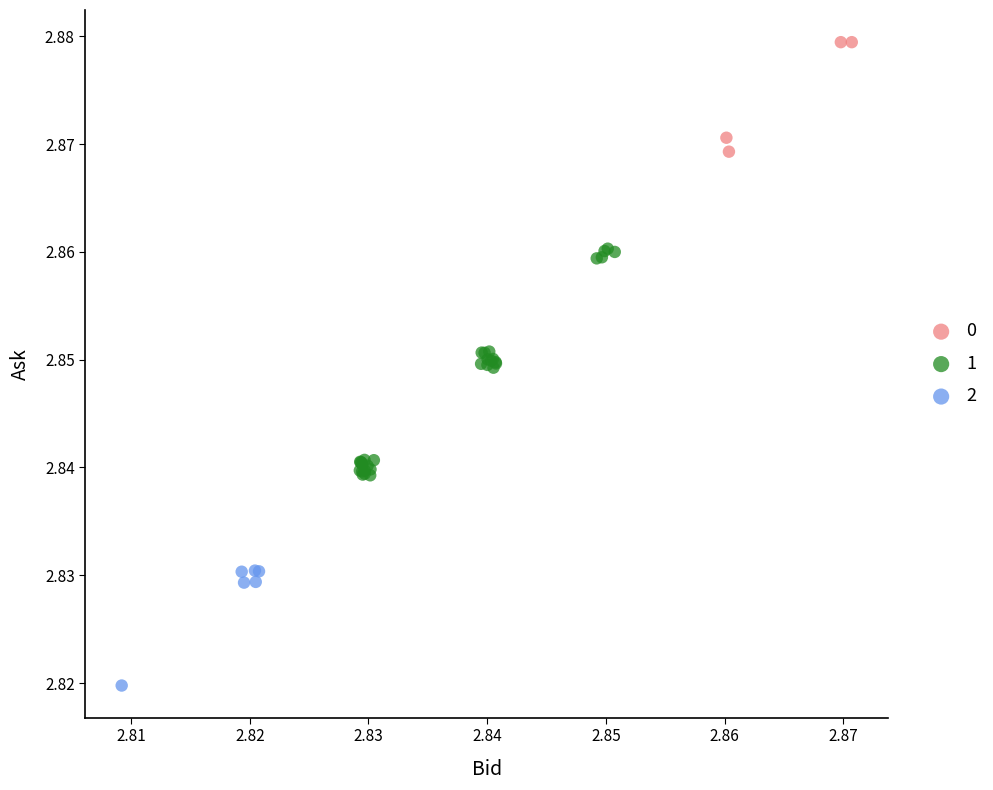

Which series has the widest spread of Y values?

1